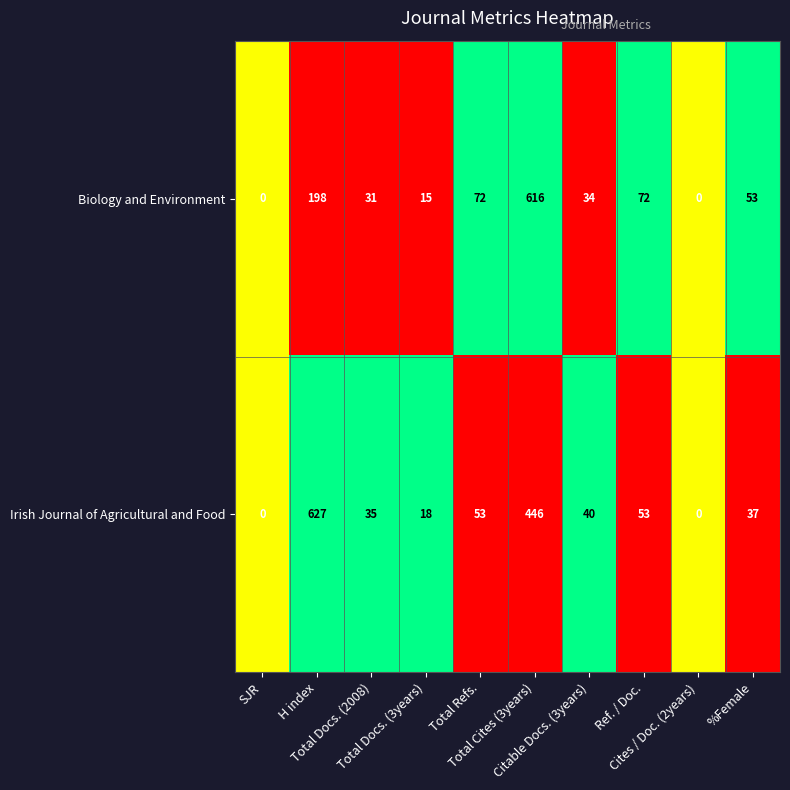

Which category has the highest value across all series?

H index